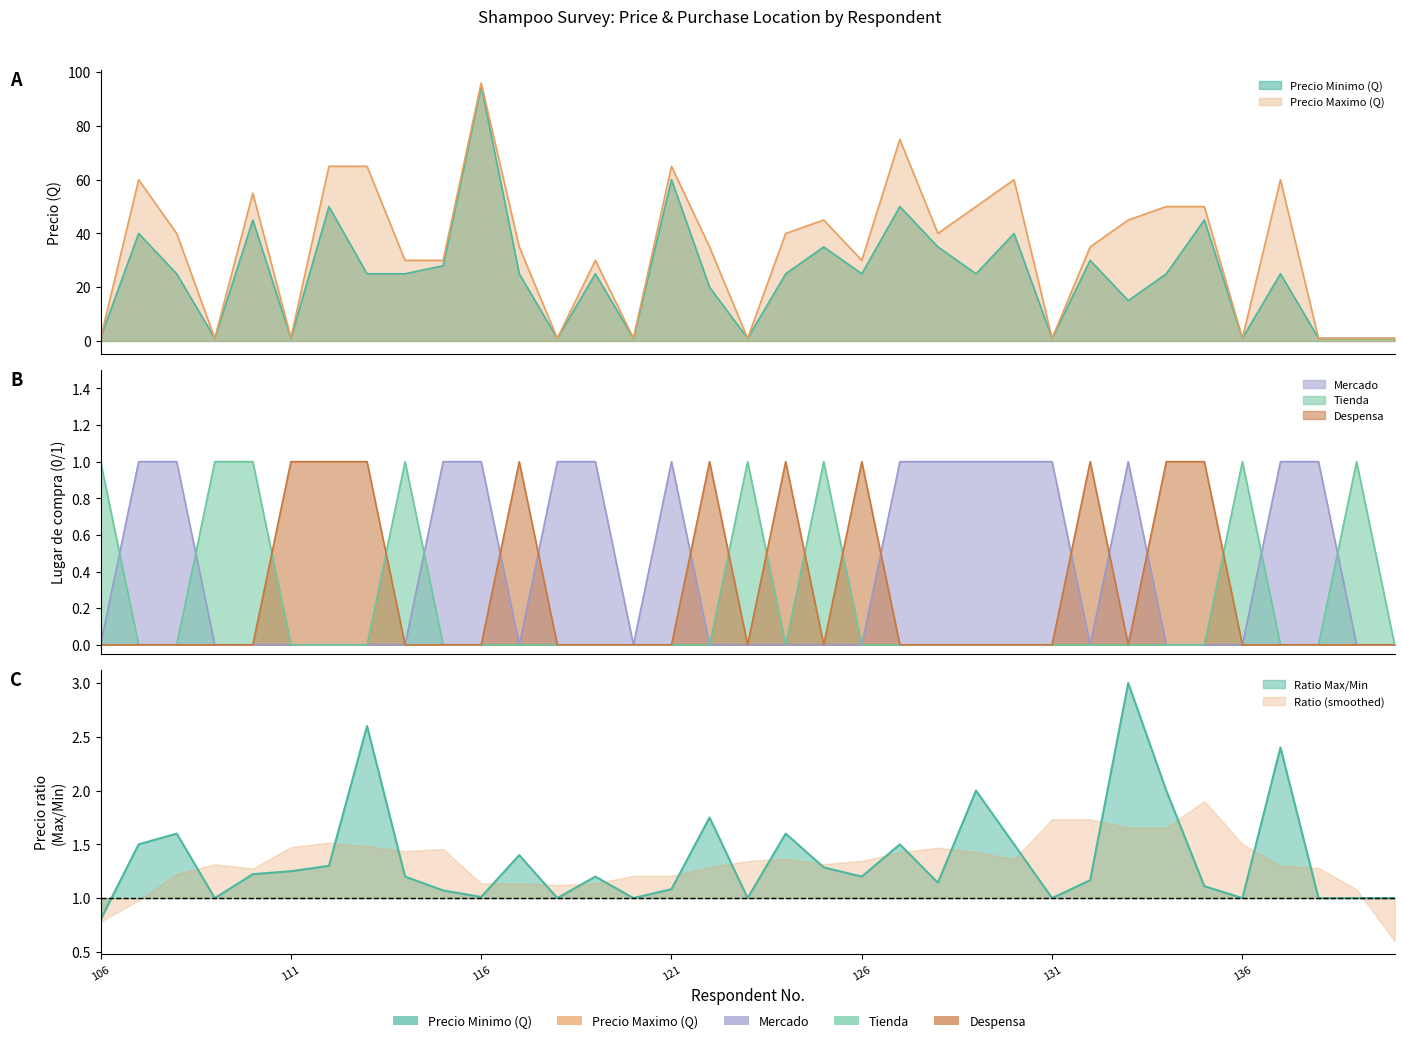

What is the spread (max minus min) of values at 117?

35.0